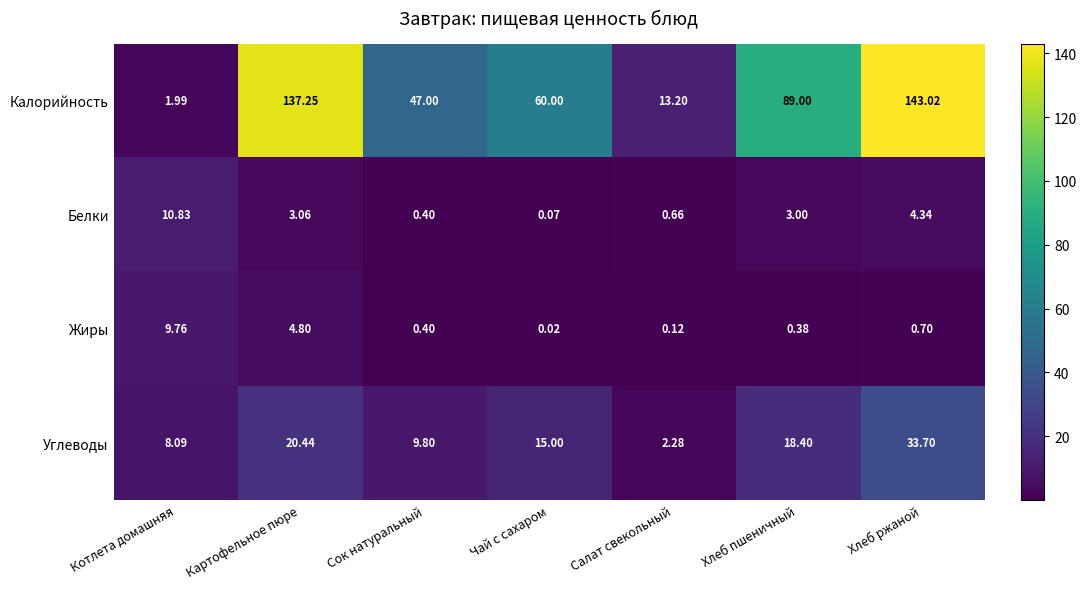

At which label does Калорийность first exceed 60?

Картофельное пюре